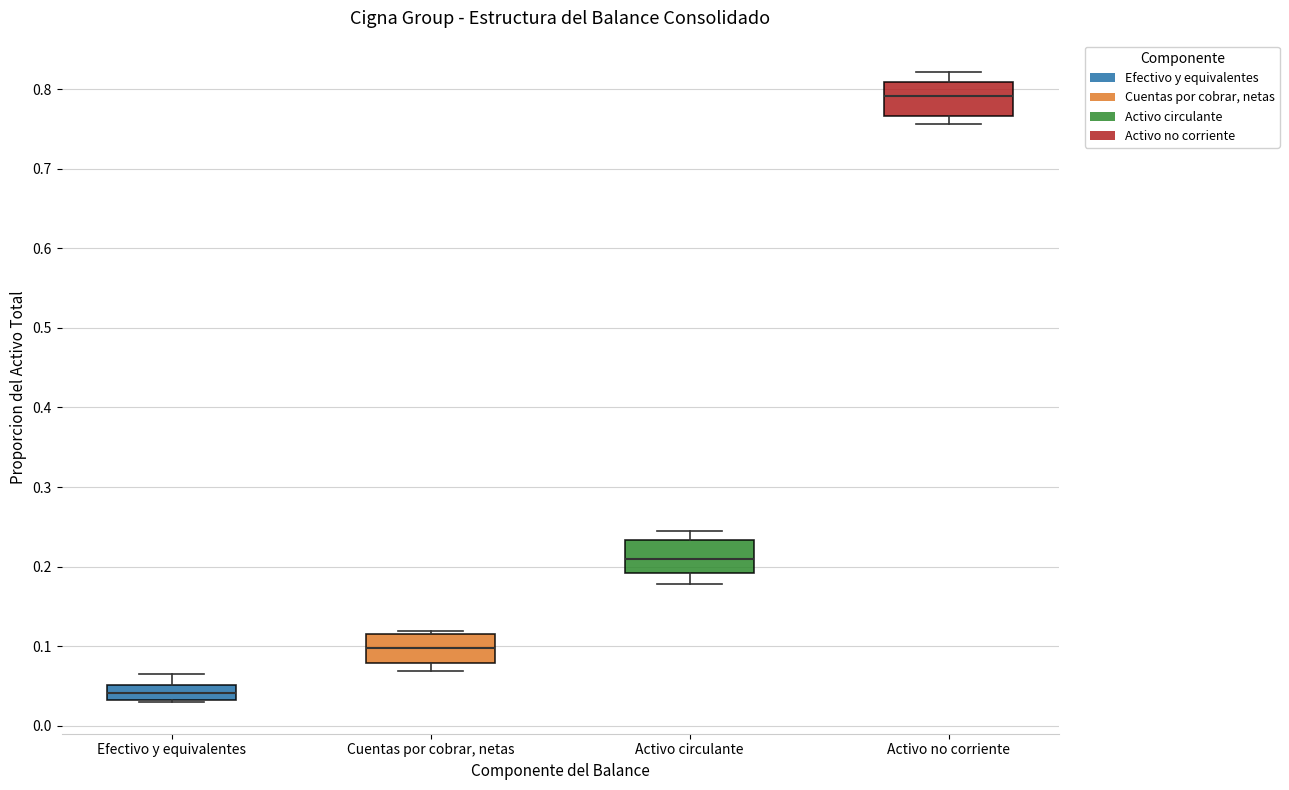

Where does the upper whisker of the box for Activo no corriente end on the y-axis? The values are not printed on the chart, so give them approximately, as read against the axis.

0.82